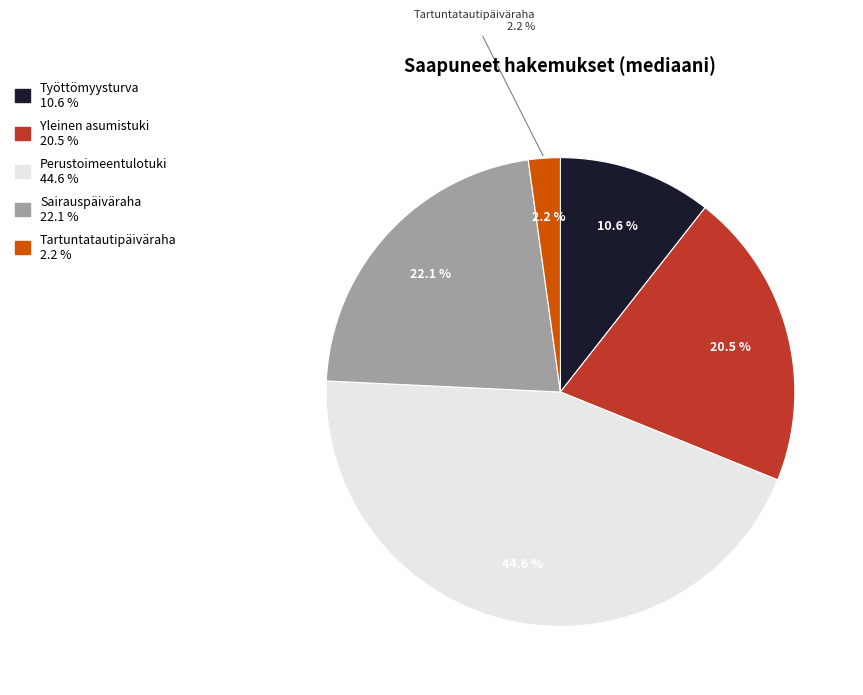

What is the largest slice in the pie chart?

Perustoimeentulotuki